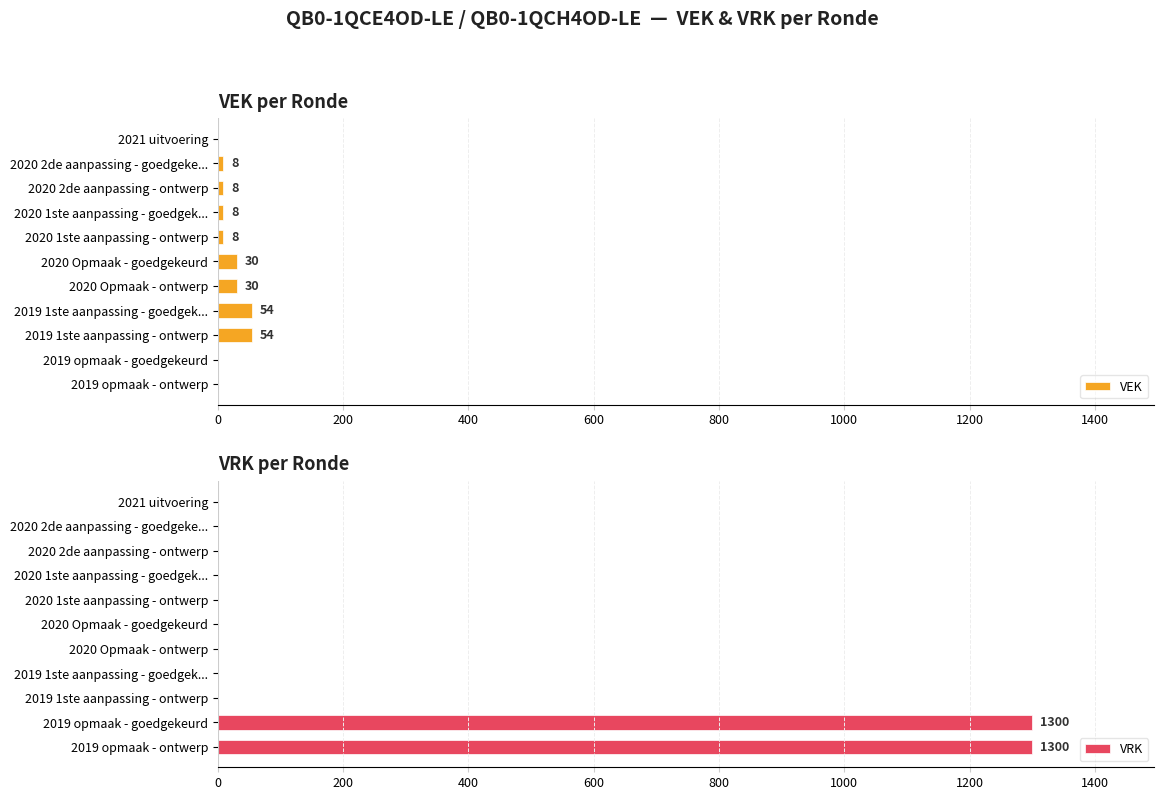

What is the maximum value for VEK?

54